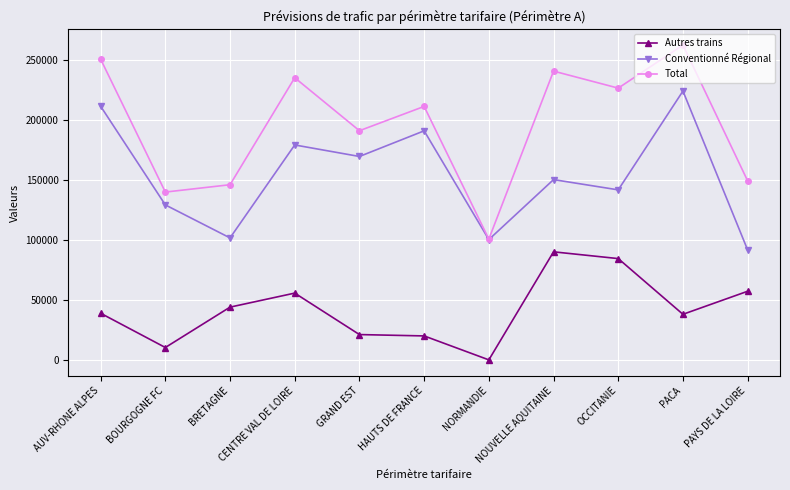

What is the label of the 10th point from the right?

BOURGOGNE FC